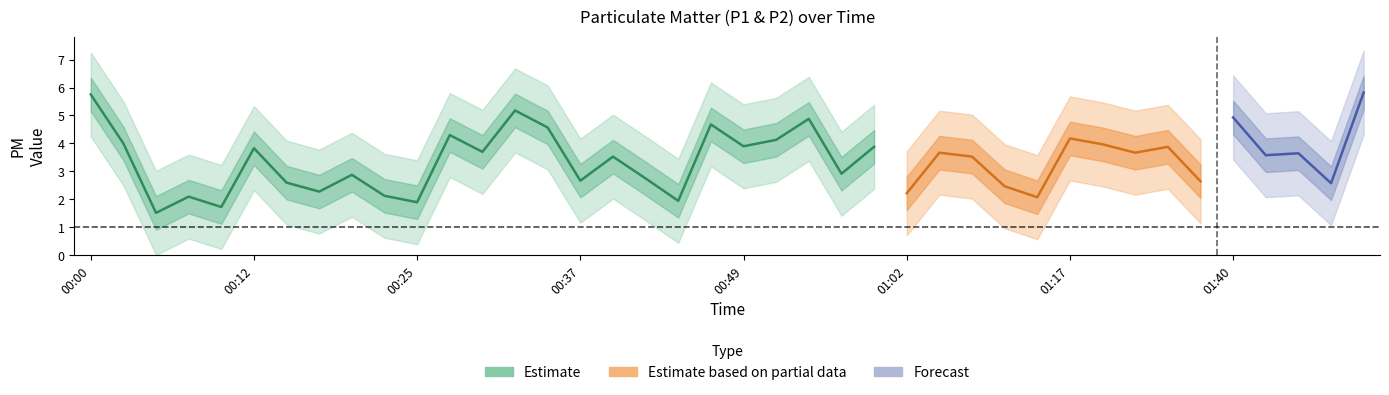

How many data points in P1 are above 3?

23